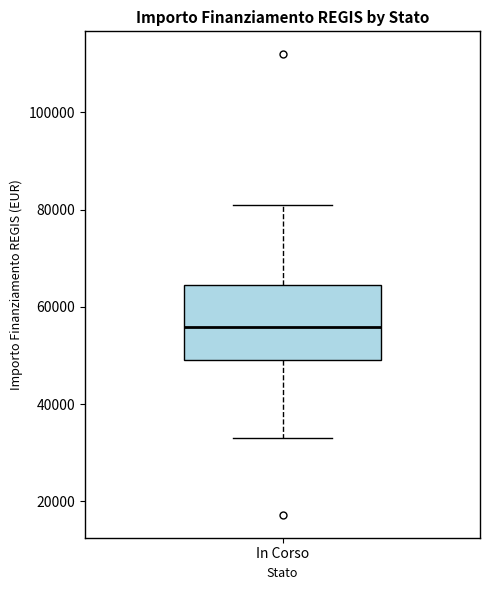

Transcribe this box plot: give where the median line is, the range the box spans, and where the two whiskers end, as read against the y-axis. The values are not printed on the chart, so give them approximately, as read against the axis.

median 56000, box 50000 to 64000, whiskers 32000 to 80000